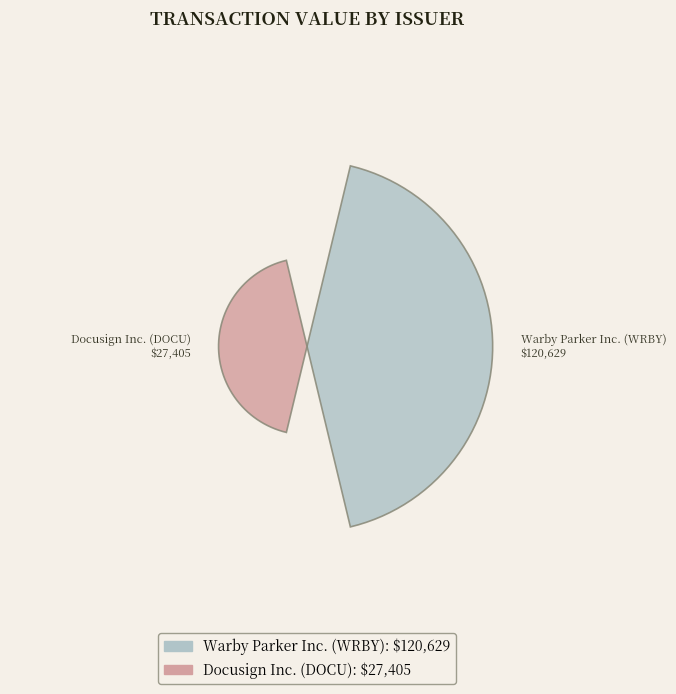

What is the largest slice in the pie chart?

Warby Parker Inc. (WRBY)